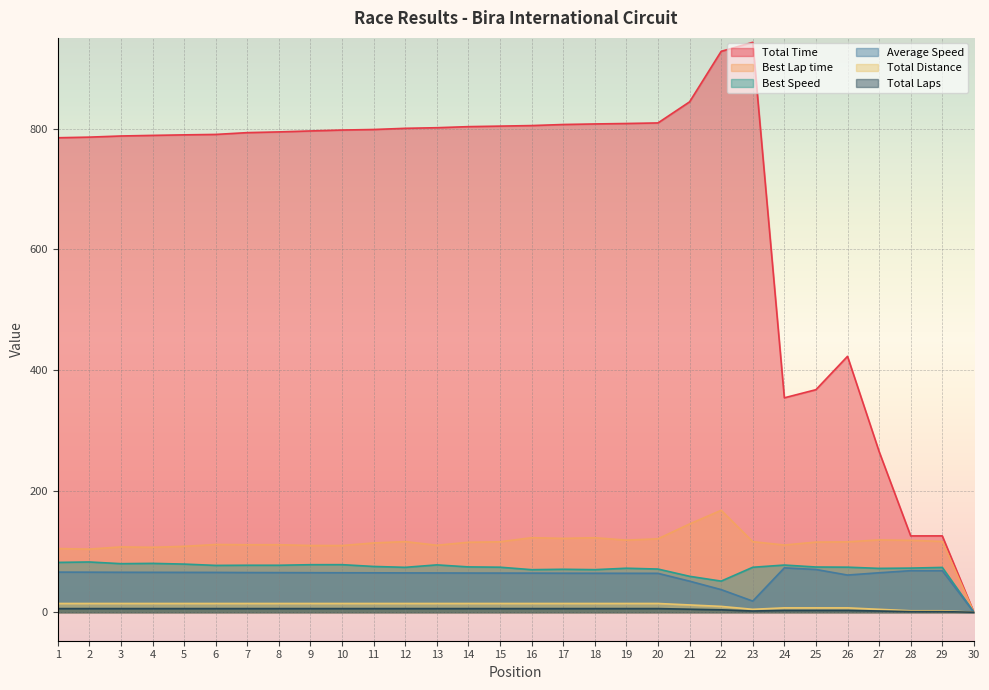

What is the spread (max minus min) of values at 5?

783.6